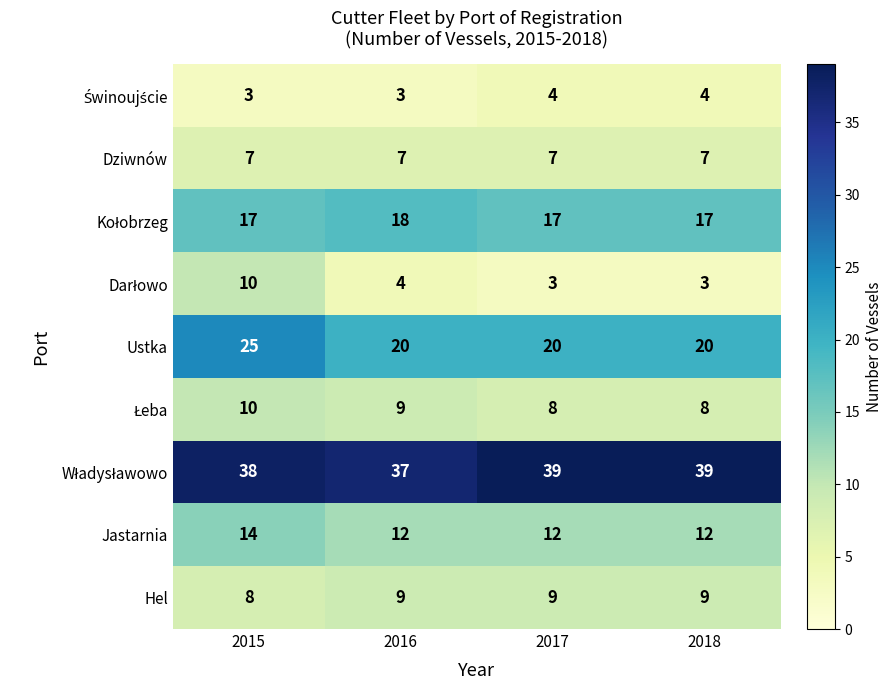

Is it true that Dziwnów equals 4 at 2018?

False